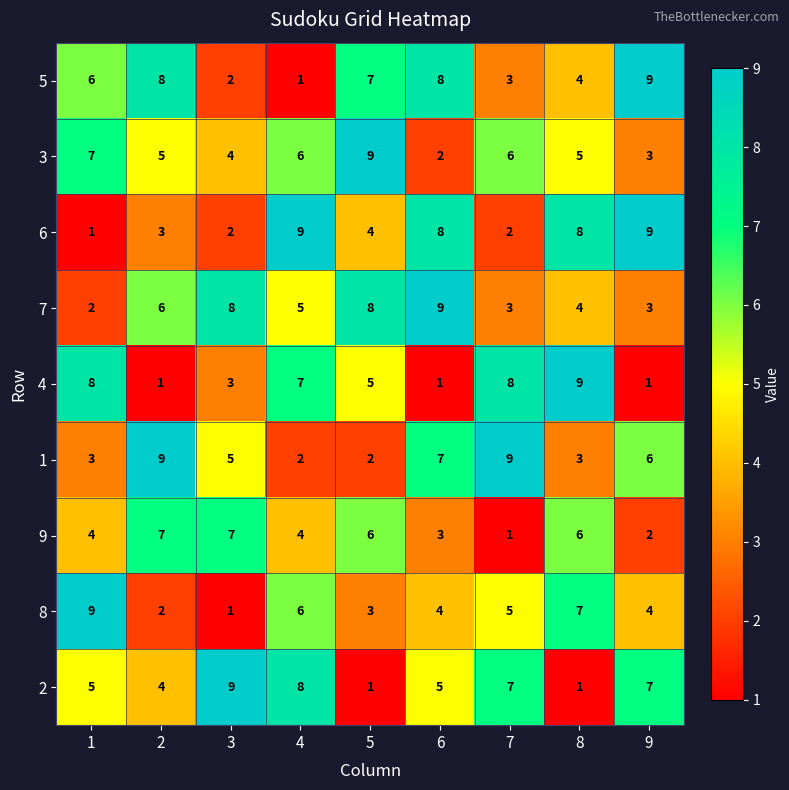

What is the sum of the 6 values at 6 and 7?

10